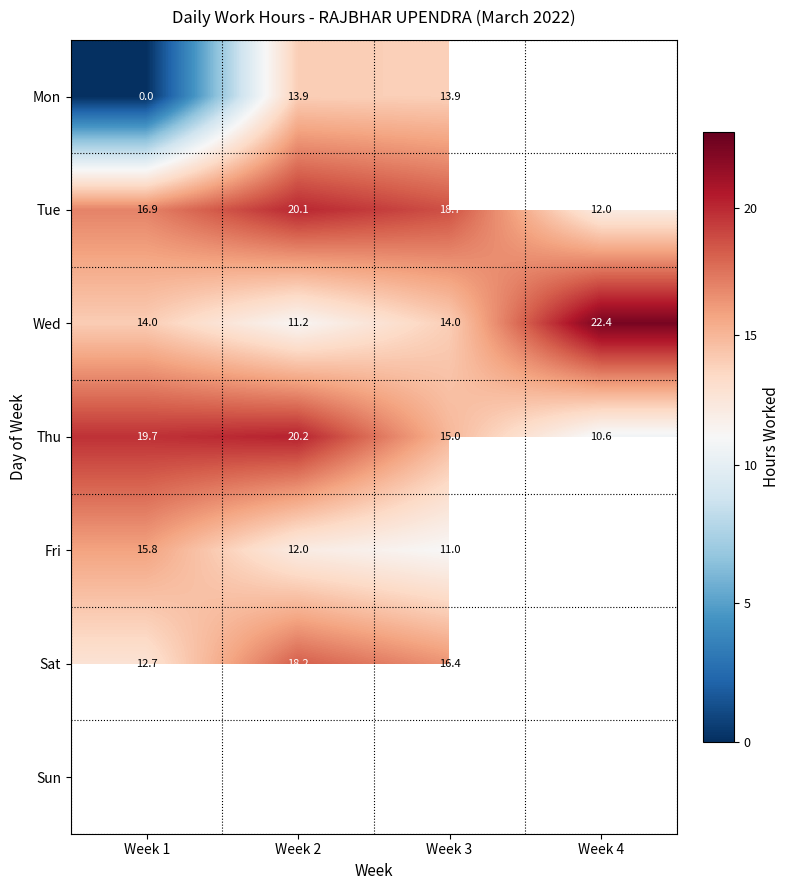

List the labels in order of Thu value, largest first.

Week 2, Week 1, Week 3, Week 4